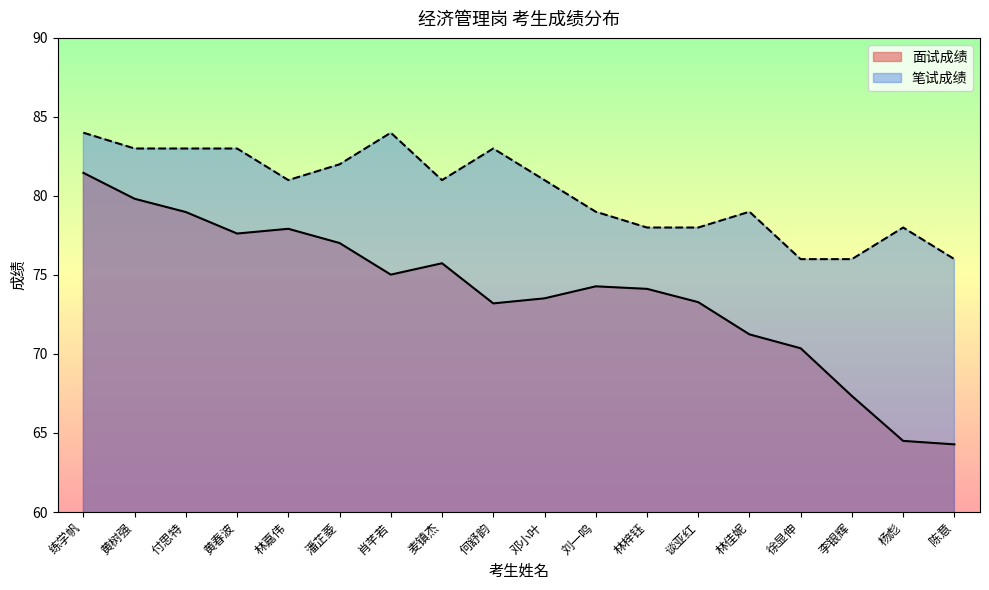

Rank the series at 麦镇杰 from highest to lowest value.

笔试成绩, 面试成绩